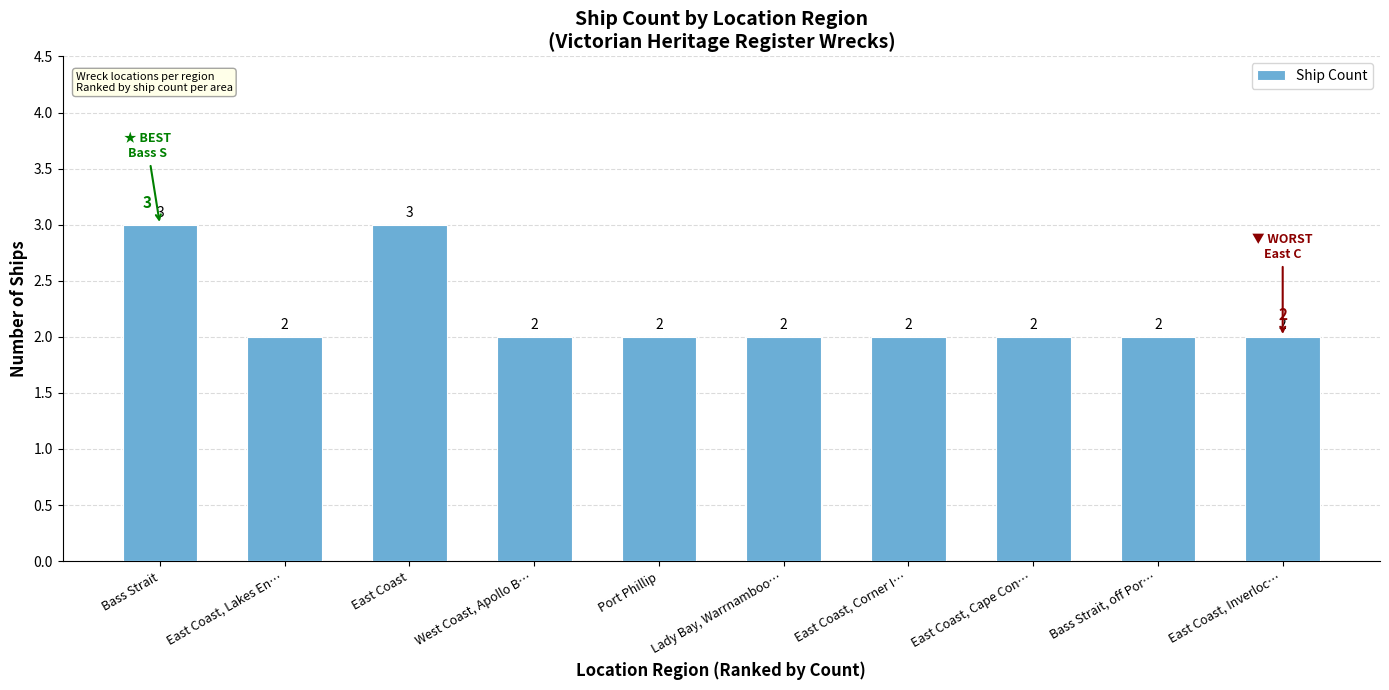

Approximately how many times larger is the value at East Coast compared to East Coast, Corner I…?

1.5